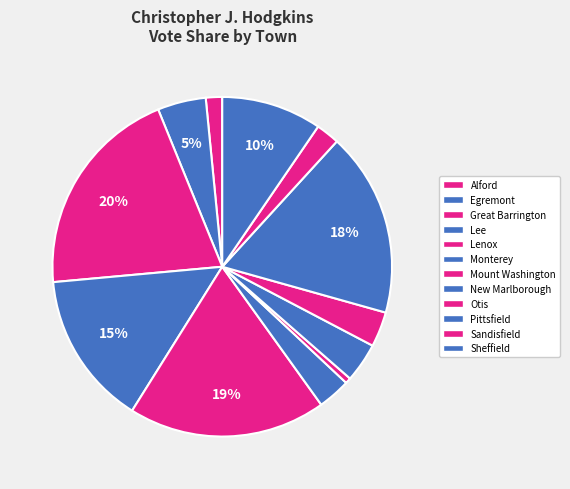

How many slices are in this pie chart?

12